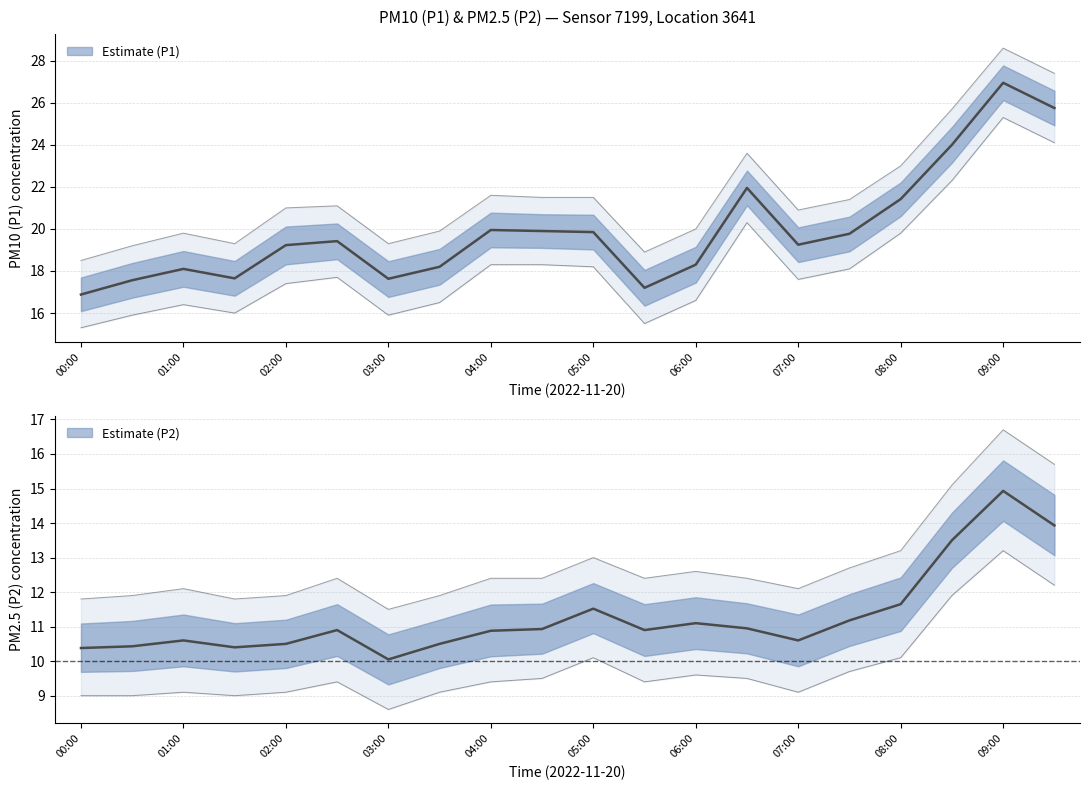

Where is the first local maximum for P2?

01:00